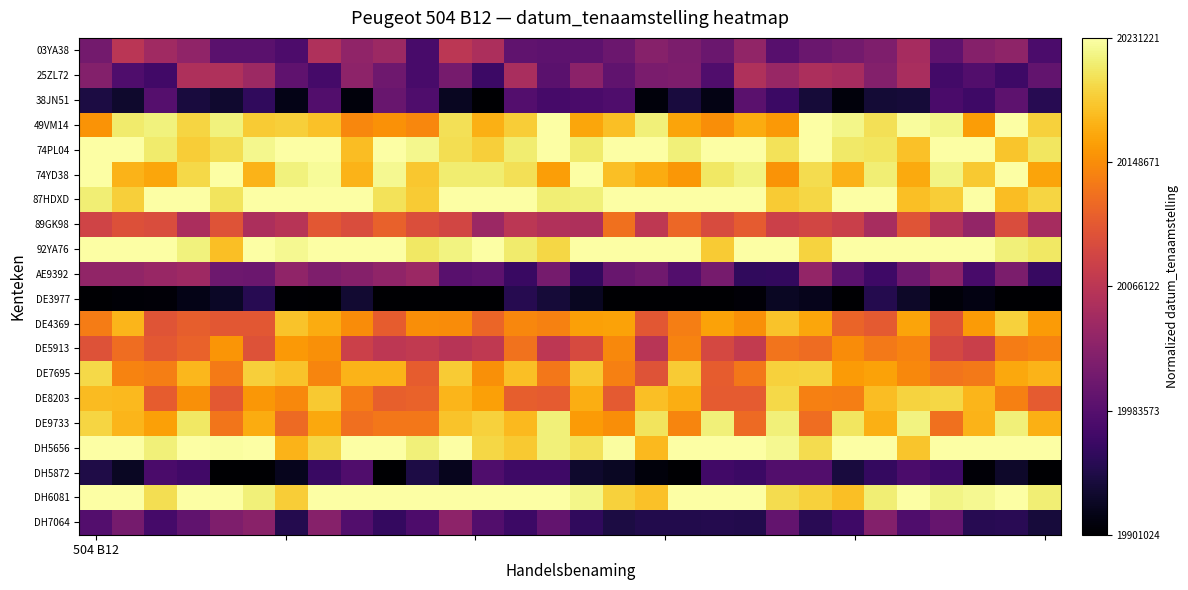

List the series in order of their peak value, lowest first.

DE3977, DH5872, 38JN51, DH7064, AE9392, 25ZL72, 03YA38, 89GK98, DE5913, DE4369, DE8203, DE7695, DE9733, 49VM14, 74PL04, 74YD38, 87HDXD, 92YA76, DH5656, DH6081